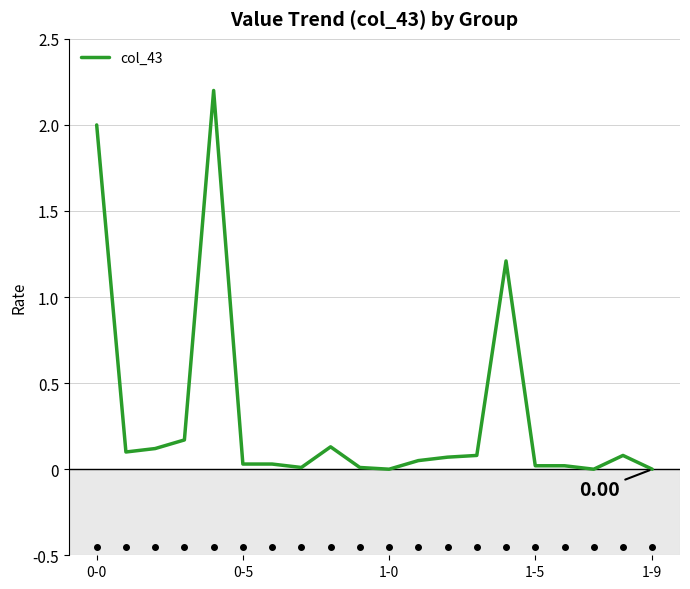

What is the difference between the maximum and minimum values?

2.2